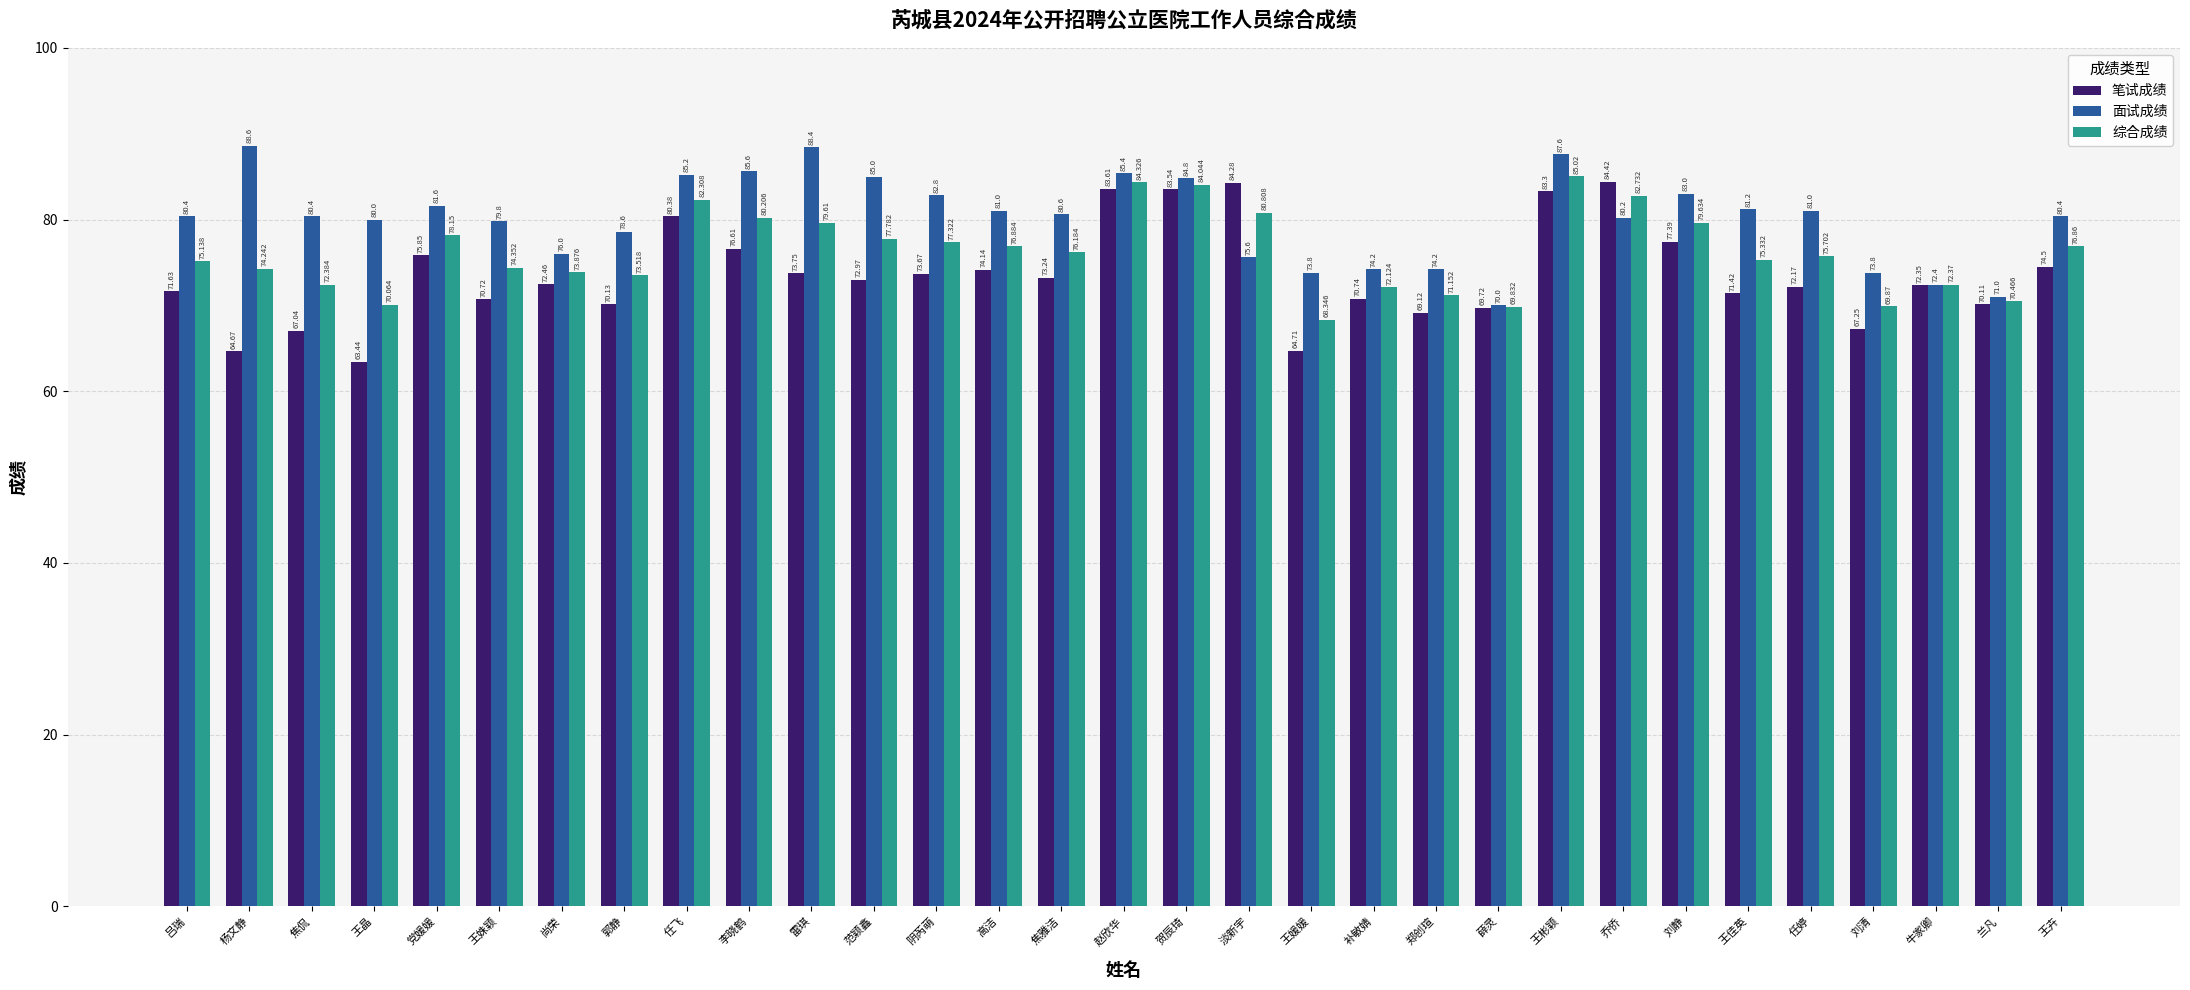

What is the label of the 21st bar from the left?

郑创瑄